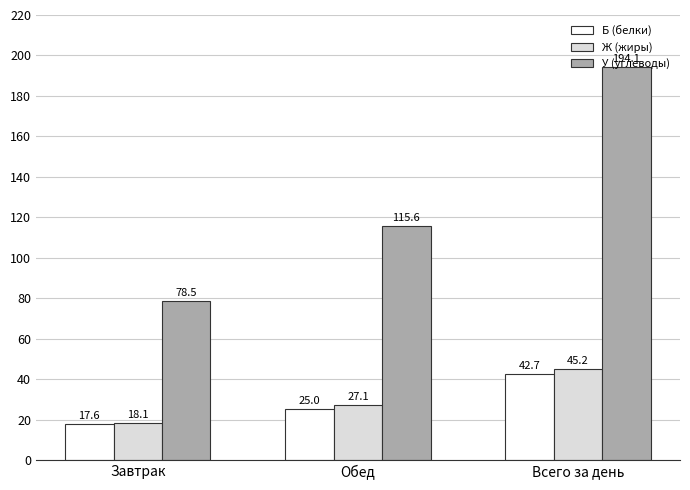

At which label does Ж (жиры) first exceed 27?

Обед